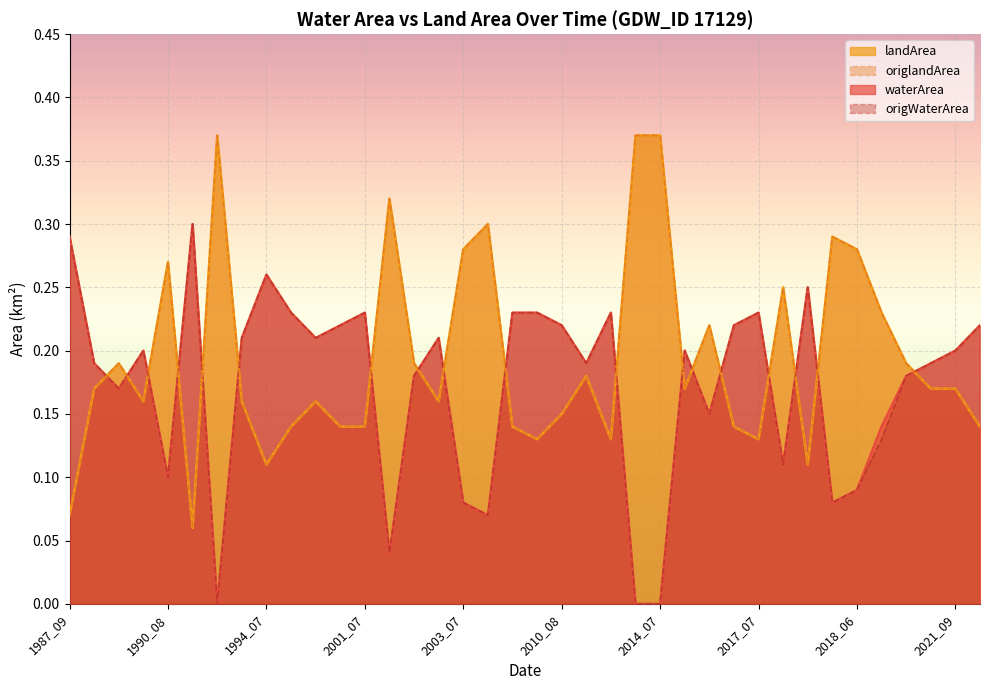

At which category does the chart reach its peak across all series?

1991_08